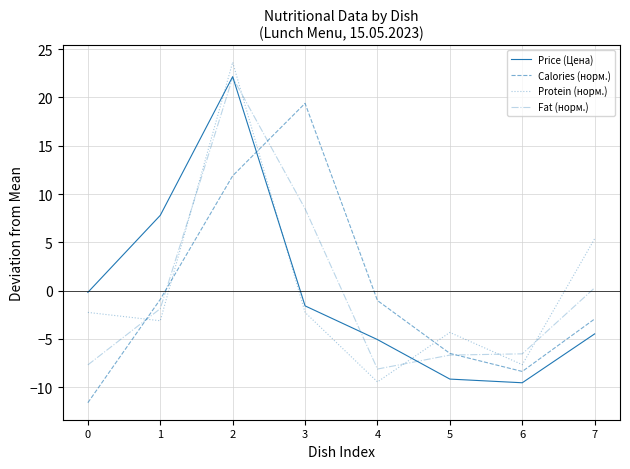

At which category is the sum across all series the highest?

2